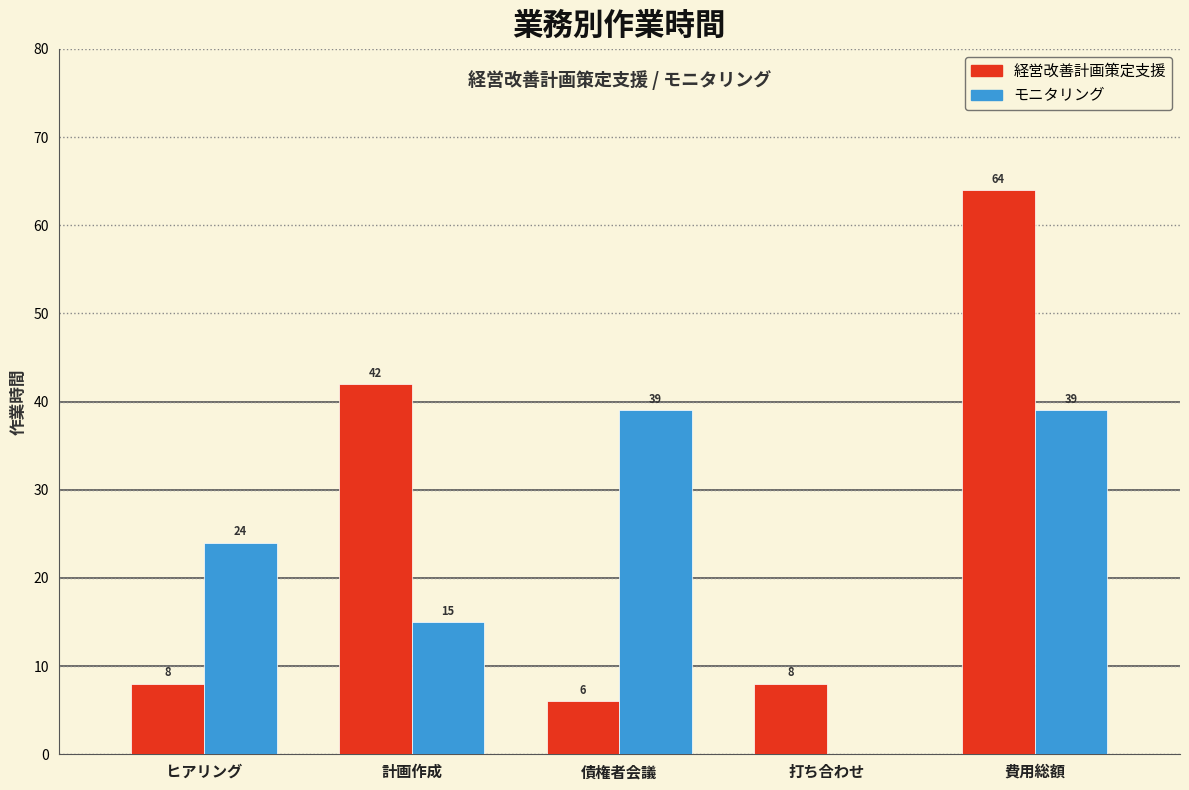

Reading left to right, list all the values displayed in this chart.

経営改善計画策定支援: ヒアリング=8	計画作成=42	債権者会議=6	打ち合わせ=8	費用総額=64
モニタリング: ヒアリング=24	計画作成=15	債権者会議=39	打ち合わせ=0	費用総額=39